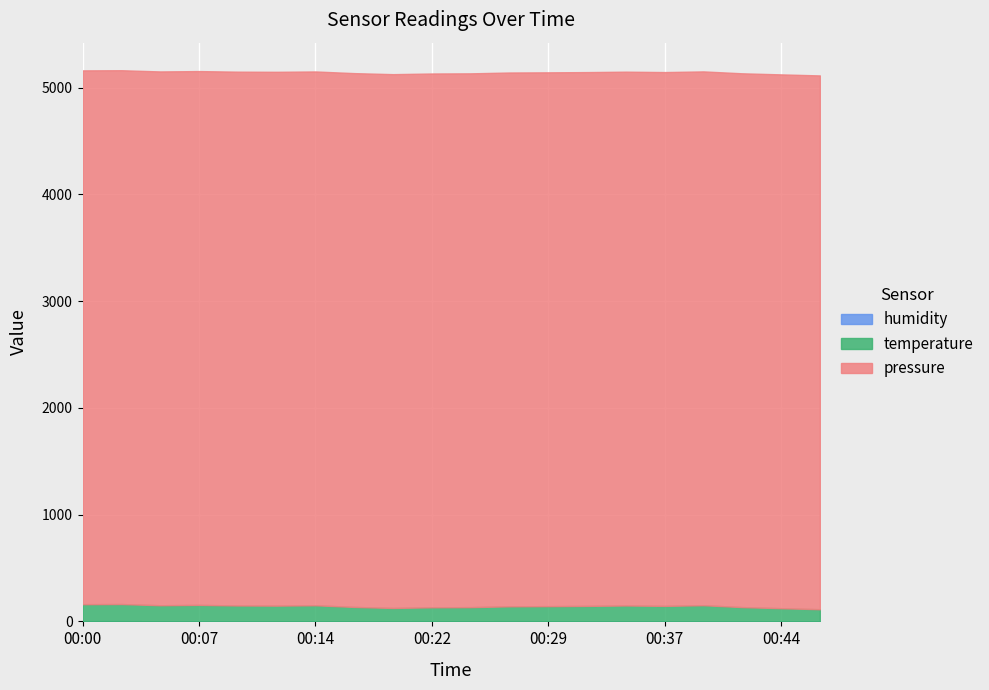

True or false: temperature and pressure cross at least once.

False